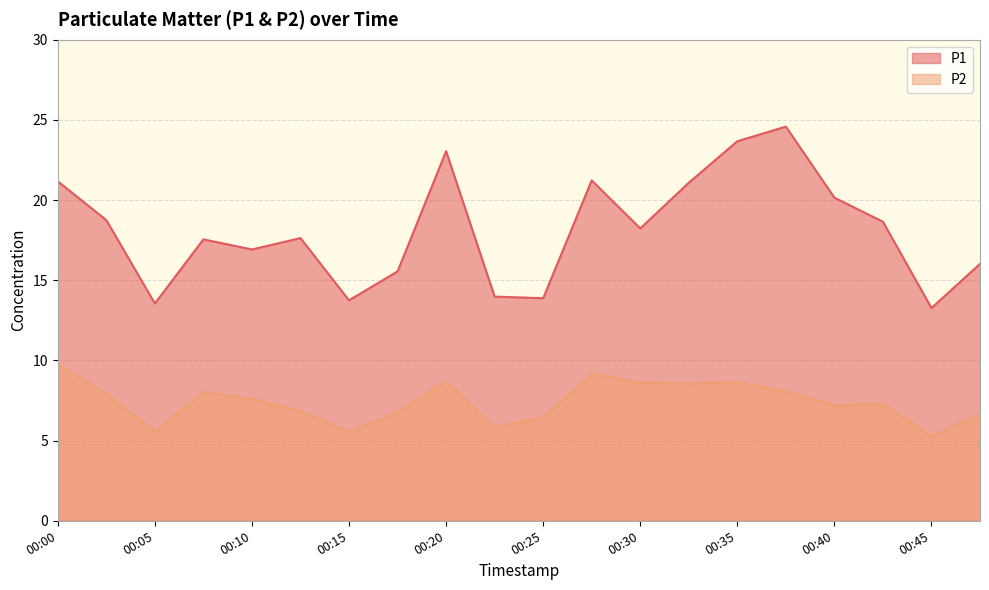

True or false: P1 has a value of 4.0 at 00:47.

False